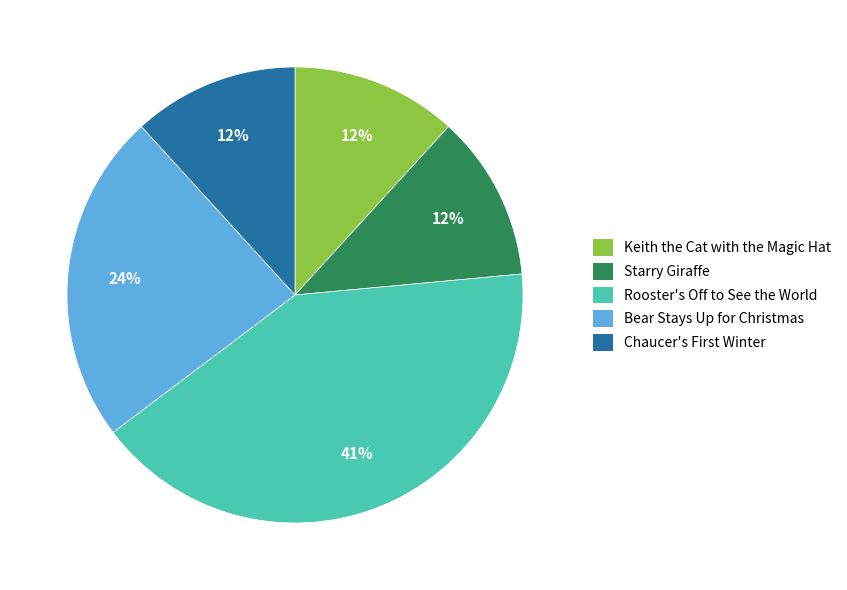

How many segments does this pie chart have?

5